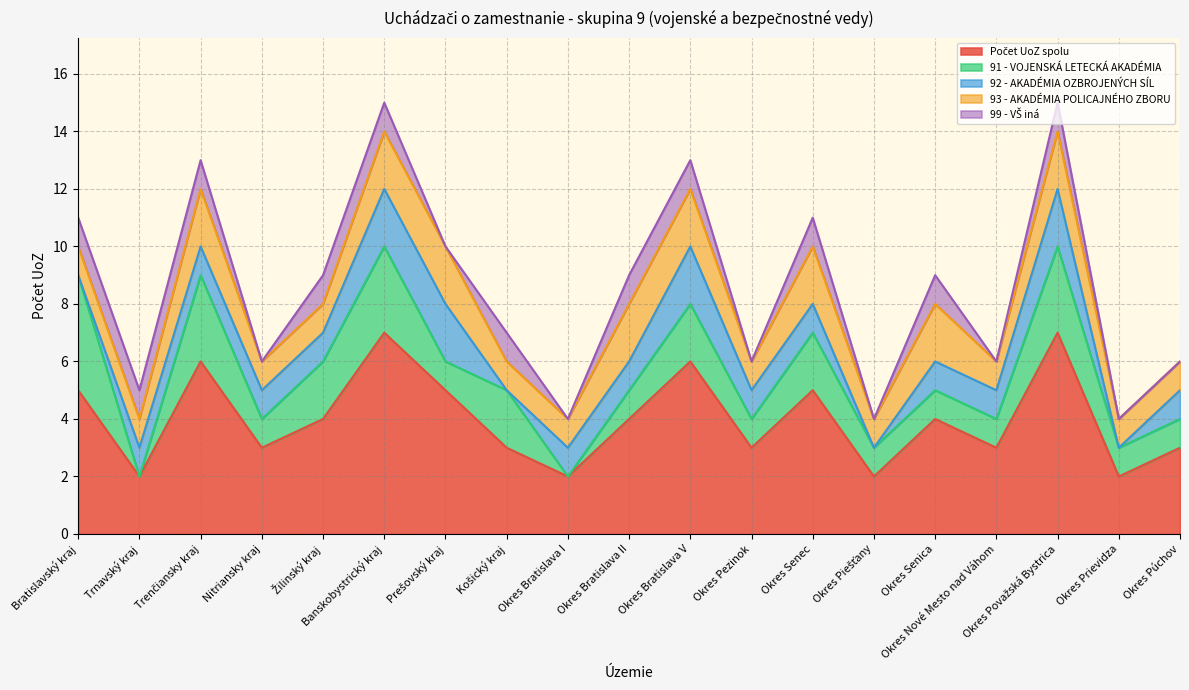

At which label does 99 - VŠ iná reach its peak?

Bratislavský kraj